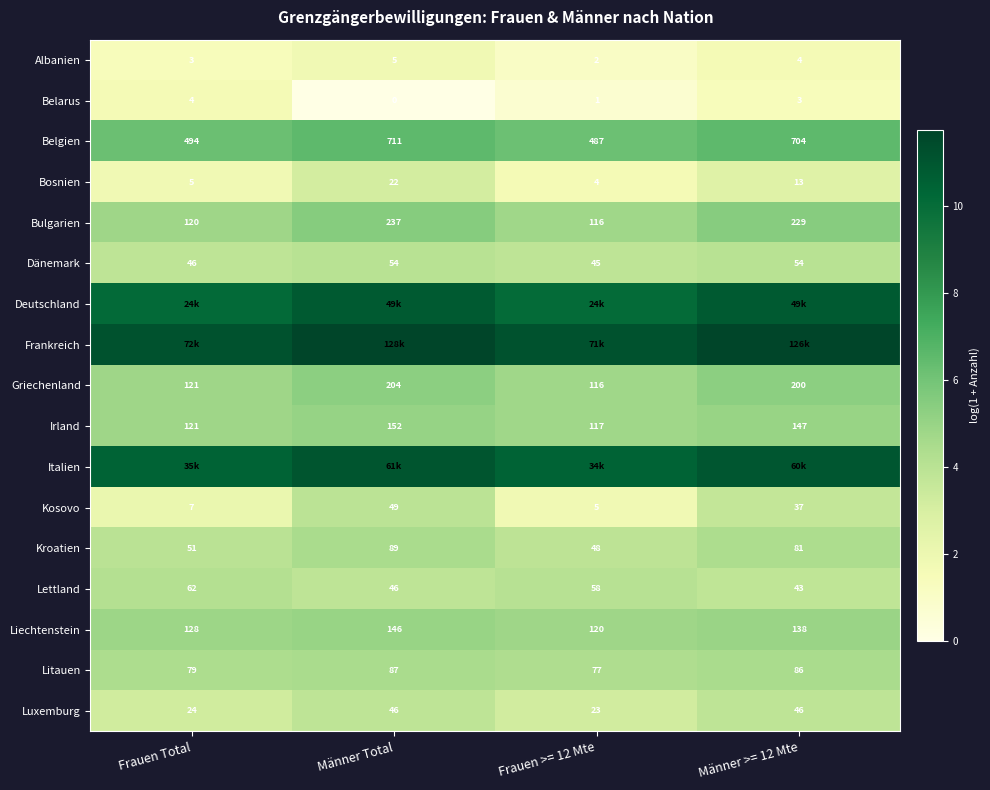

Between Männer Total and Männer >= 12 Mte, which is larger?

Männer Total